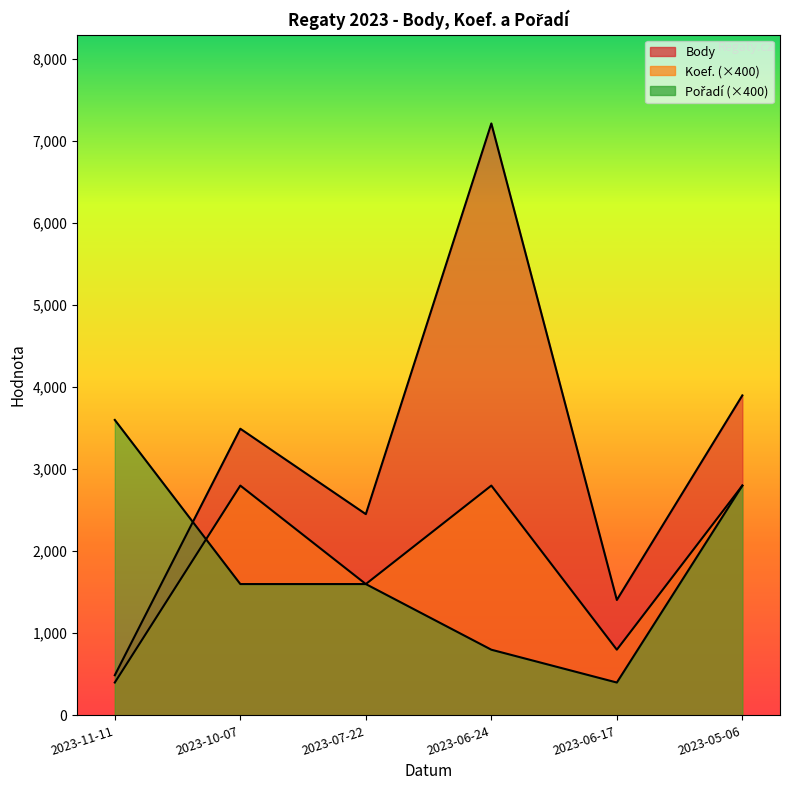

What is the label of the 3rd point from the left?

2023-07-22